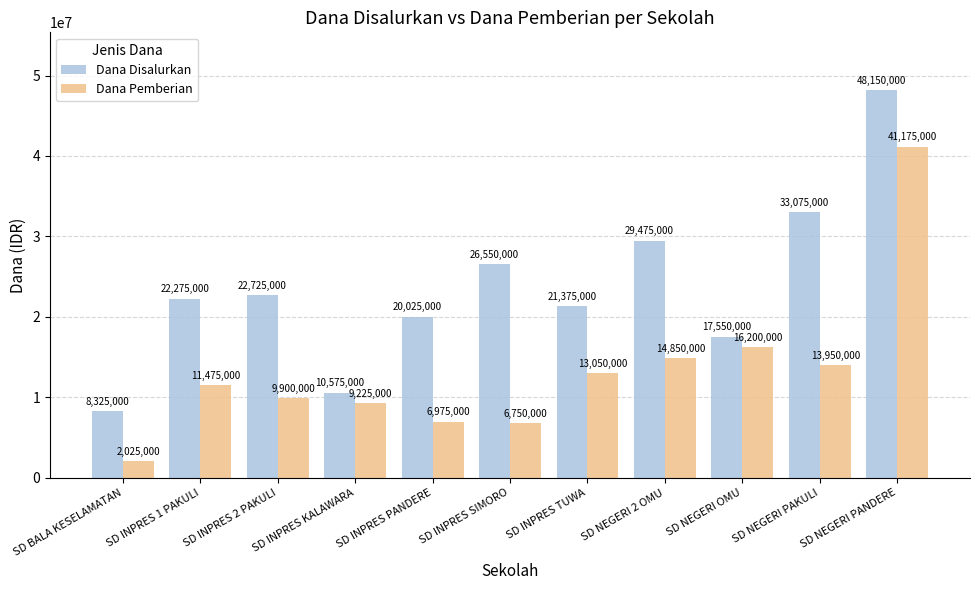

Which series has the largest range (max minus min)?

Dana Disalurkan